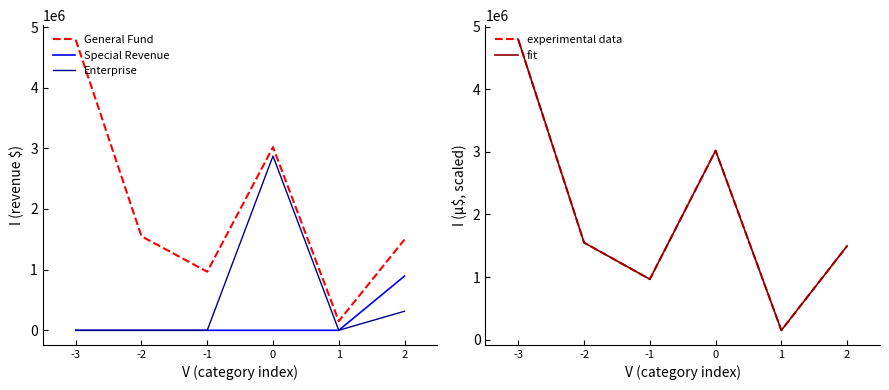

Rank the series by their maximum value, from lowest to highest.

Special Revenue, Enterprise, General Fund, experimental data, fit